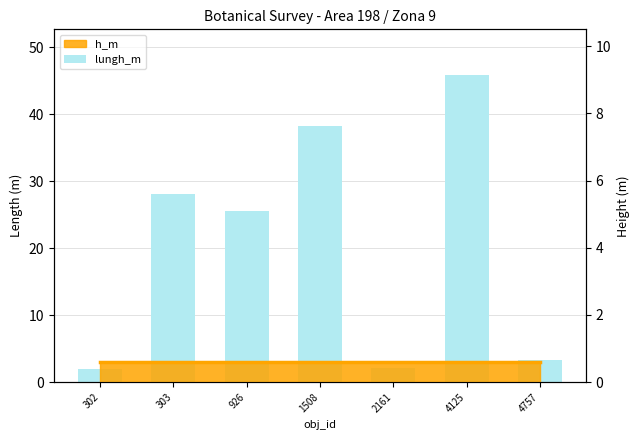

What is the sum of the values at 4125 and 4757?

49.2